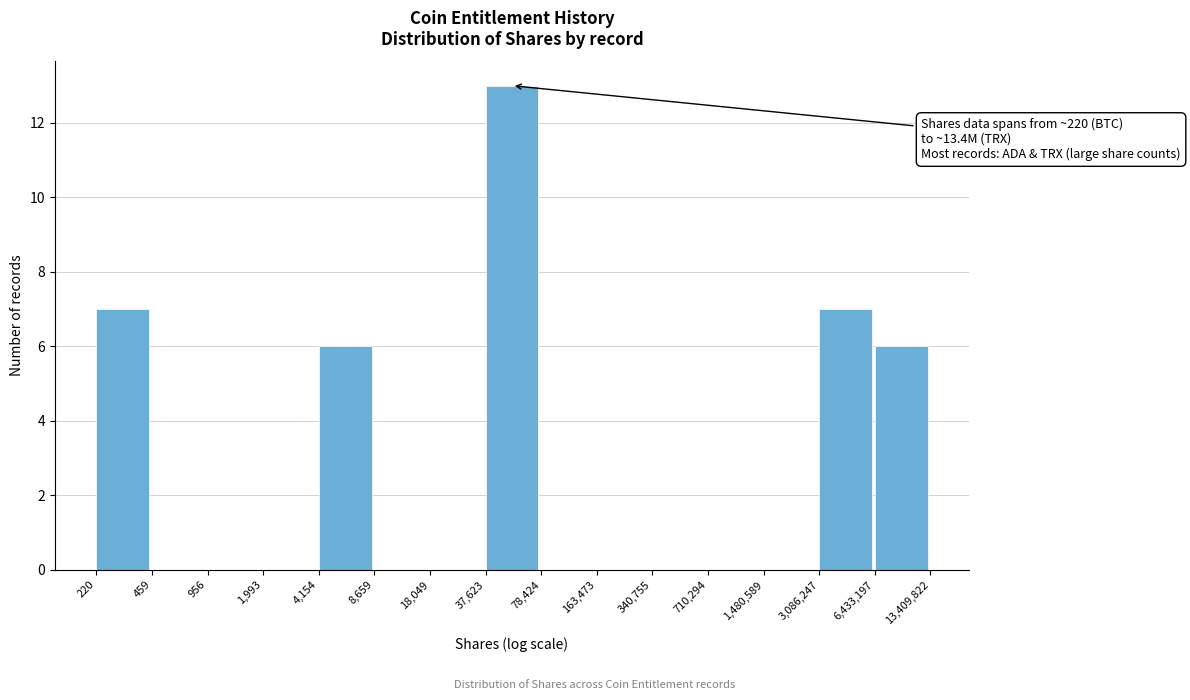

Reading left to right, what are all the values shown in this chart?

220=7	459=0	956=0	1,993=0	4,154=6	8,659=0	18,049=0	37,623=13	78,424=0	163,473=0	340,755=0	710,294=0	1,480,589=0	3,086,247=7	6,433,197=6